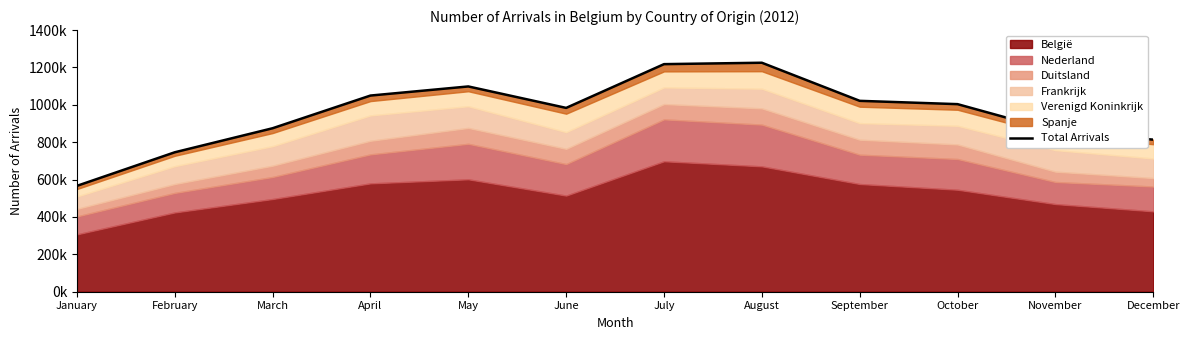

At which label is the value closest to 895875?

March